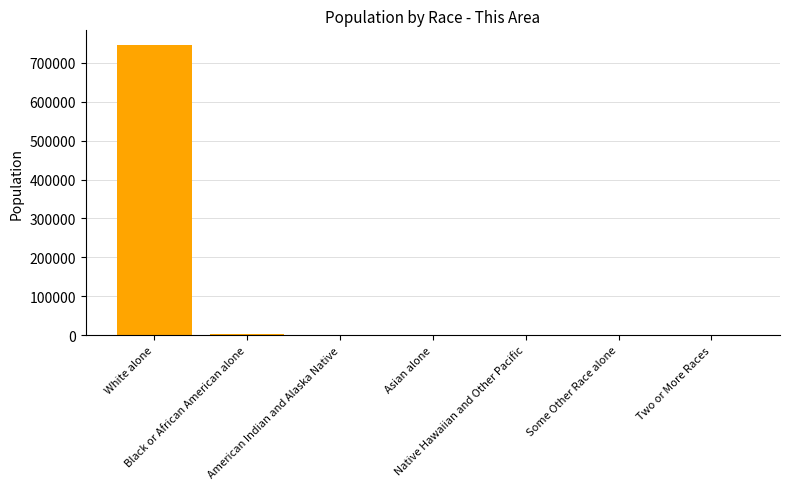

What is the change in value from American Indian and Alaska Native to Native Hawaiian and Other Pacific?

-9